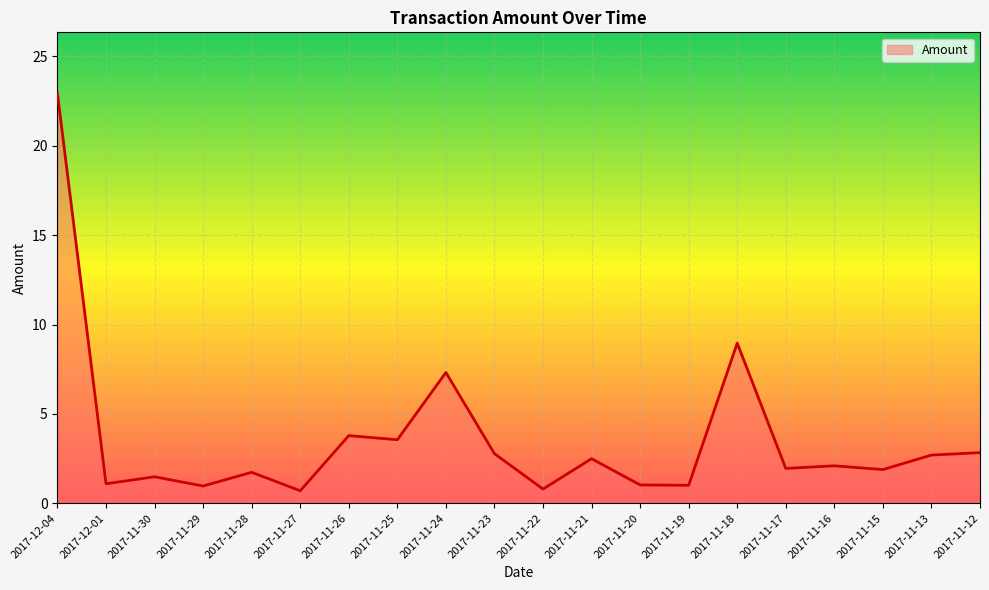

Approximately how many times larger is the value at 2017-11-28 compared to 2017-11-18?

0.2